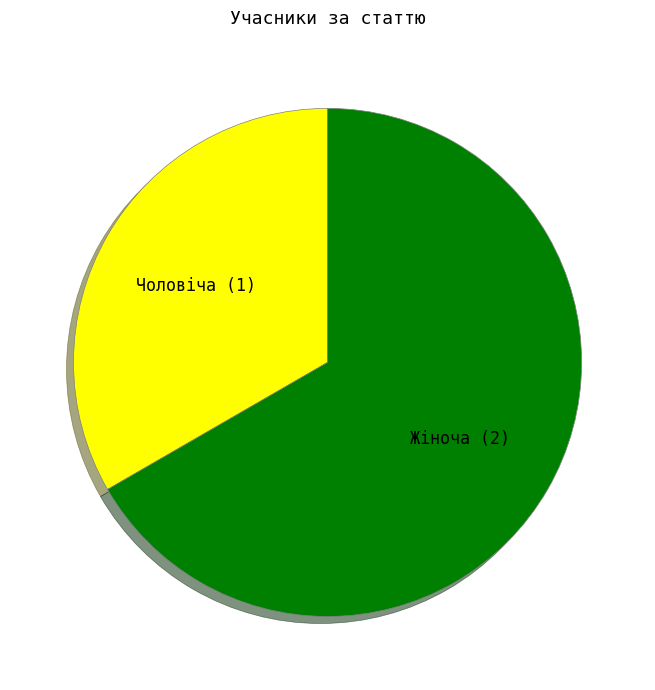

Combined, do Чоловіча and Жіноча account for over 50%?

Yes